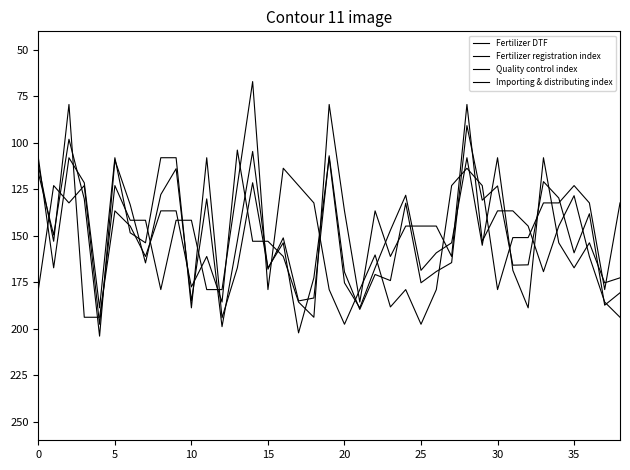

Where do Fertilizer registration index and Quality control index first cross each other?

0 and 5